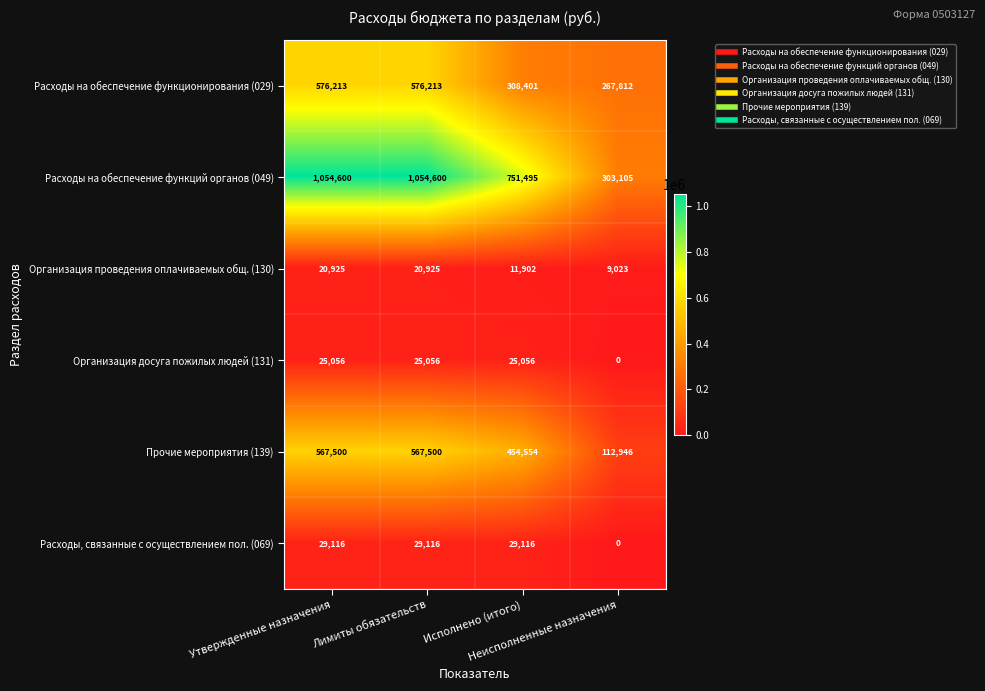

What is the total value across all series at Неисполненные назначения?

692886